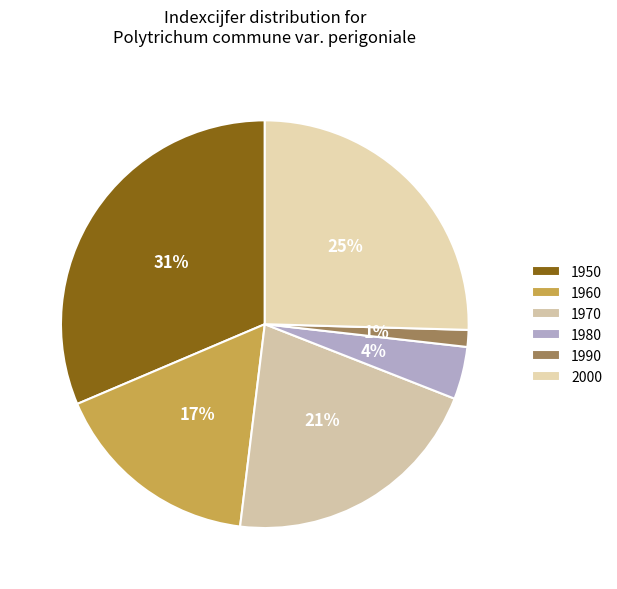

Which slice is the largest?

1950